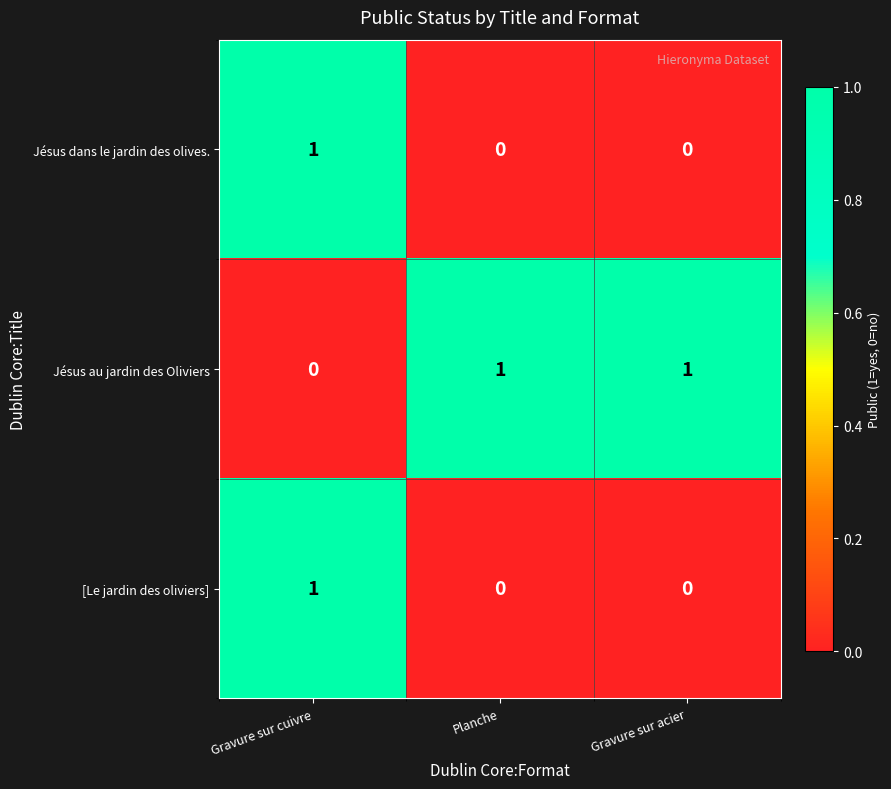

Is it true that Jésus au jardin des Oliviers equals -1 at Gravure sur cuivre?

False